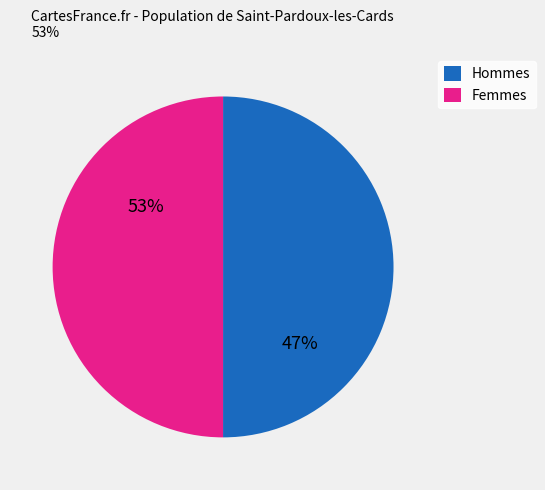

What is the change in value from 29373 to 29371?

-2